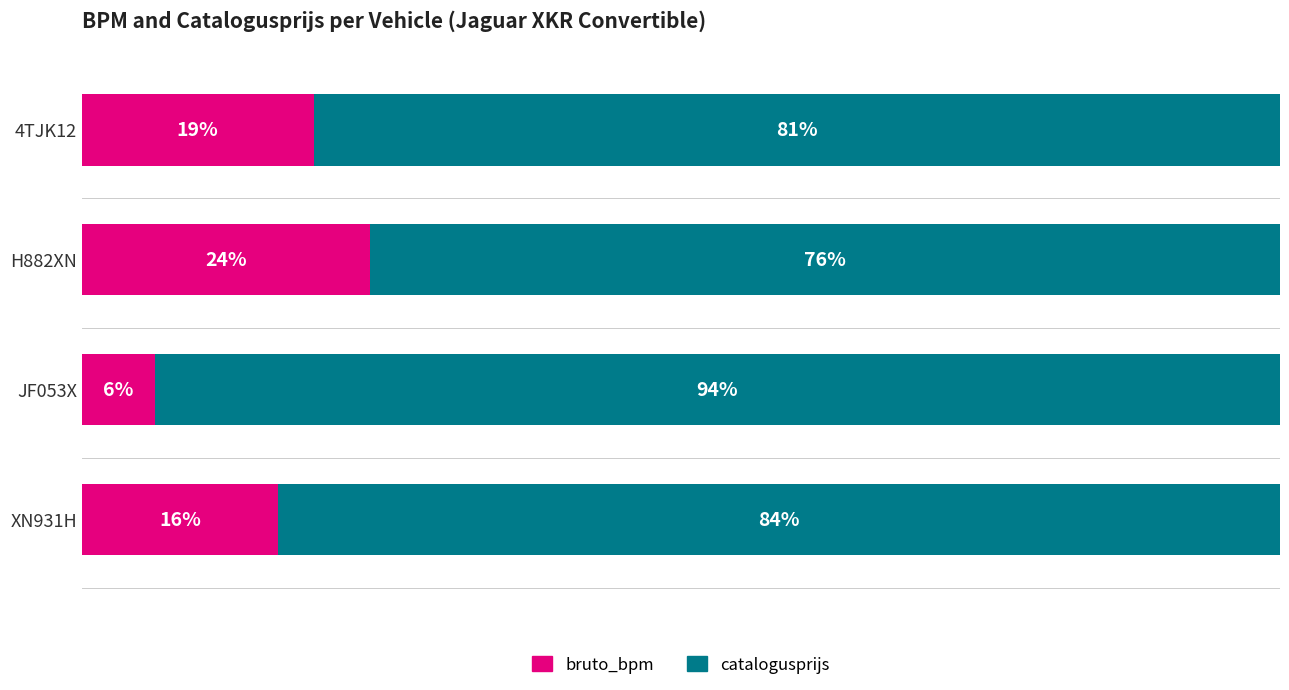

Which category has the highest value in the bruto_bpm series?

H882XN